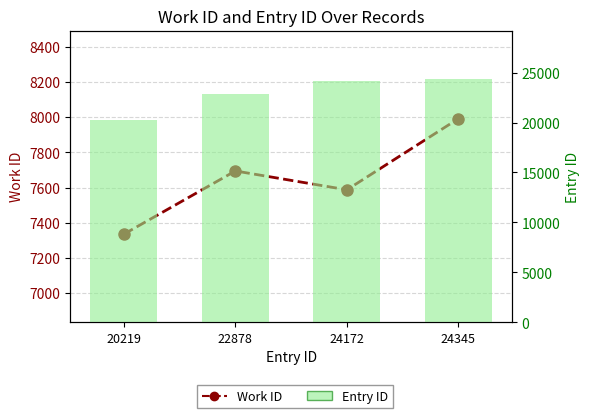

Is the value of Work ID at 20219 greater than the value of Entry ID at 24172?

No